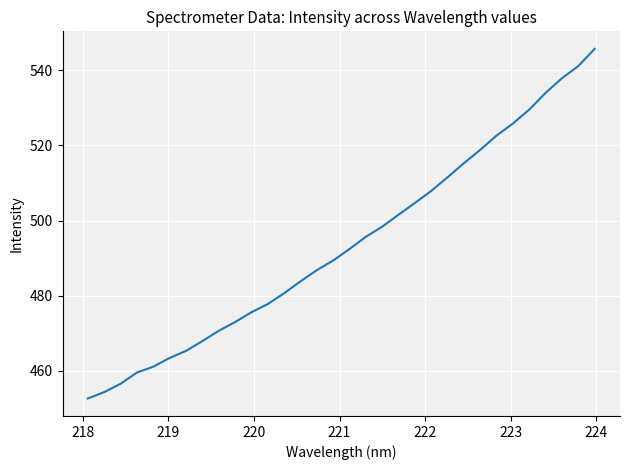

What is the greatest value displayed?

545.7